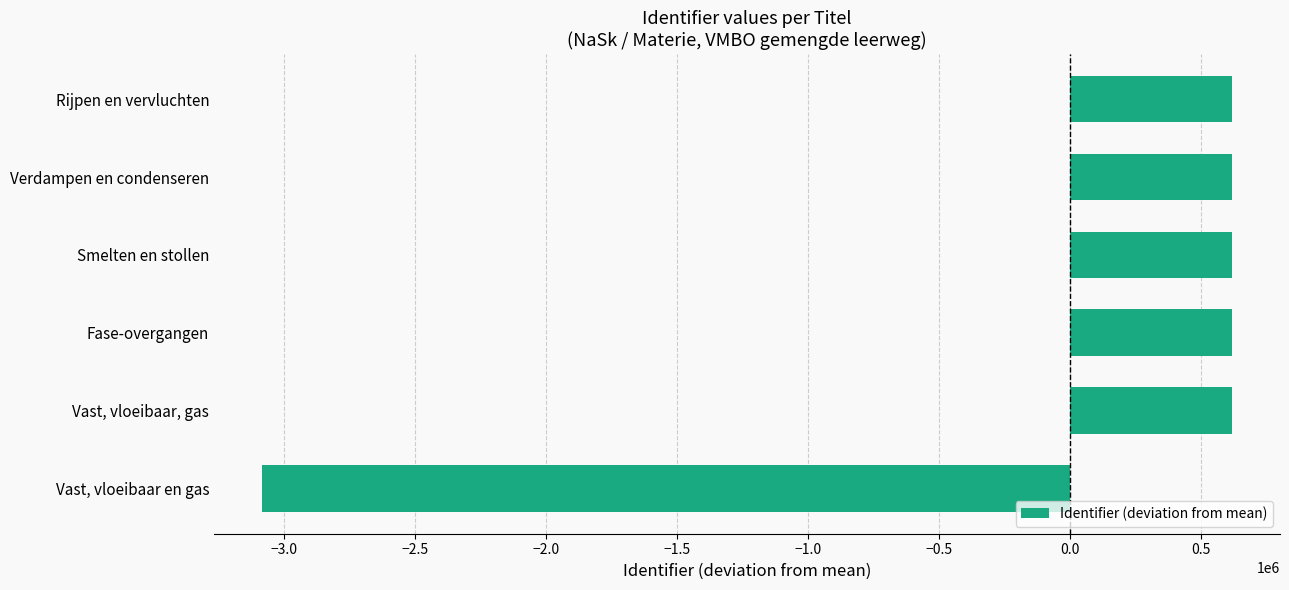

What is the minimum value shown in the chart?

-3081323